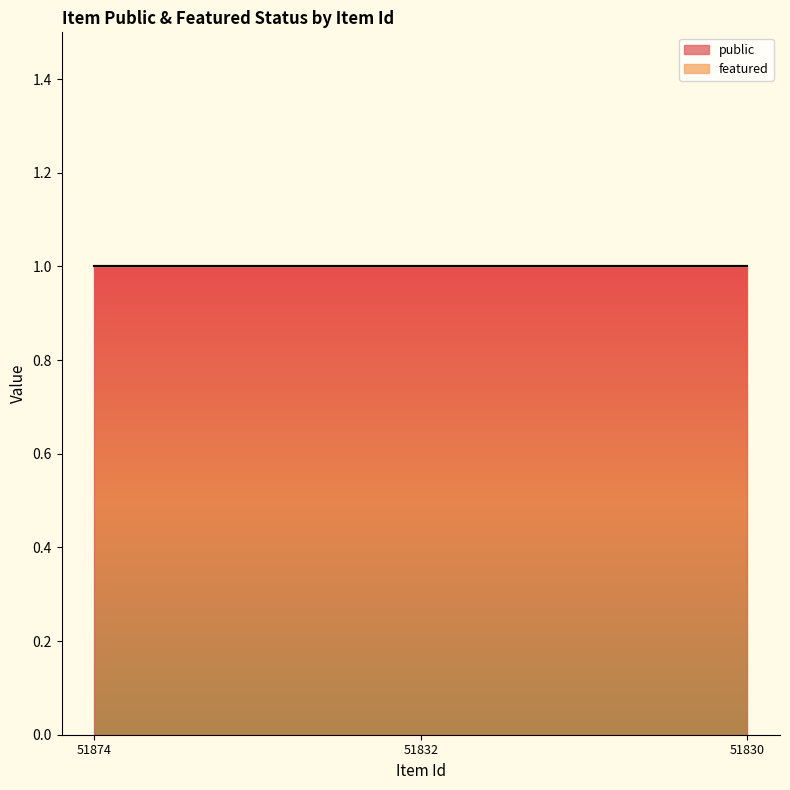

The public series shows 0 at 51832. True or false?

False